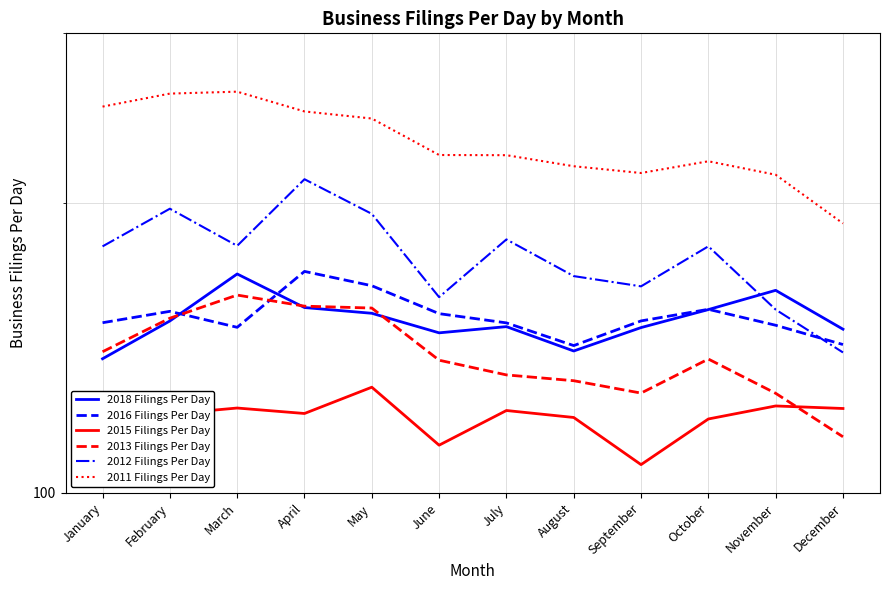

In 2018 Filings Per Day, how many points are higher than both neighbors (excluding endpoints)?

3